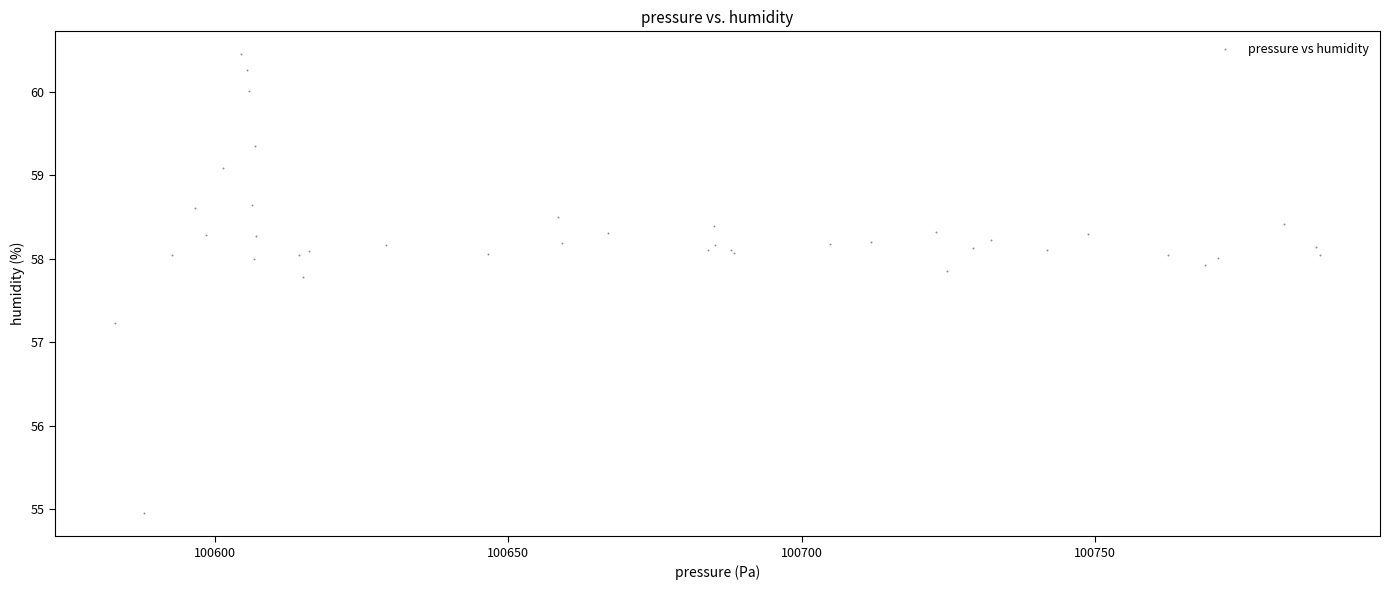

What Y value in the scatter plot is closest to 57?

57.2